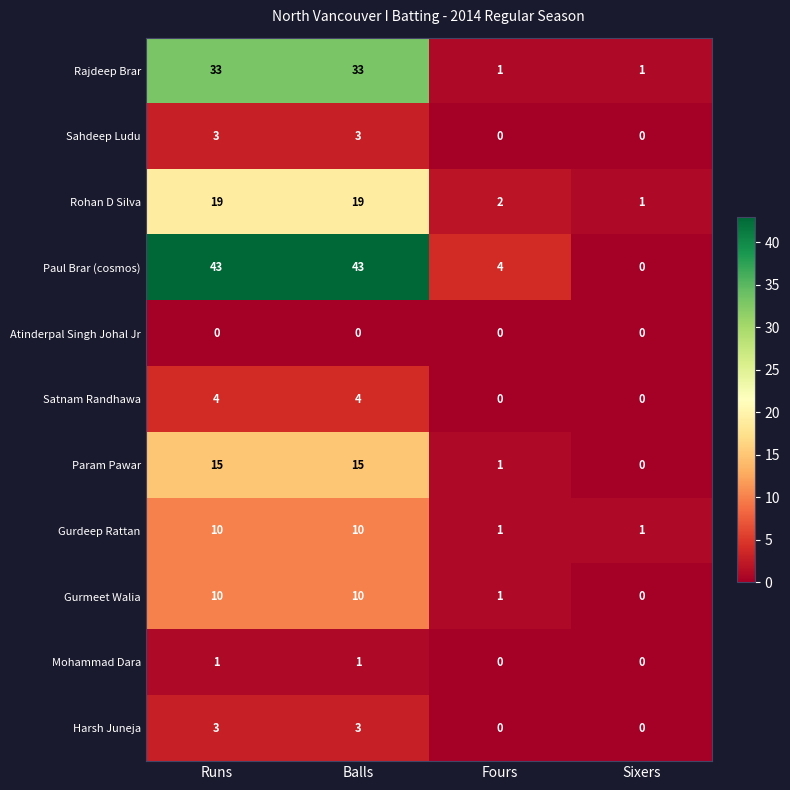

Count the number of categories in the chart.

4